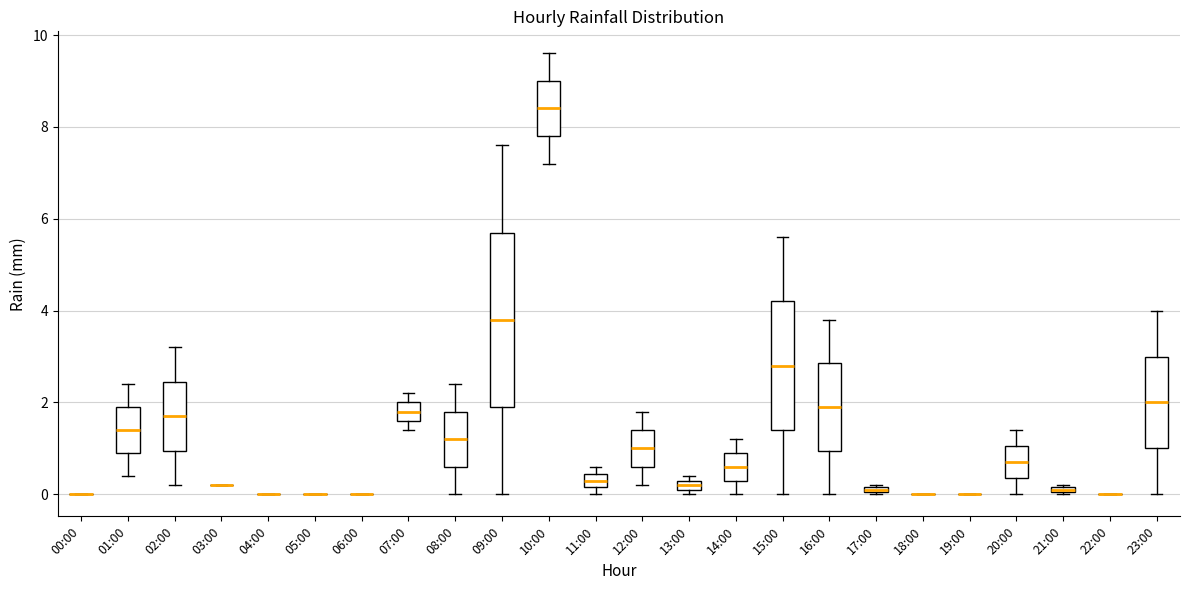

Comparing the boxes themselves (not the whiskers), which one is the tallest?

09:00